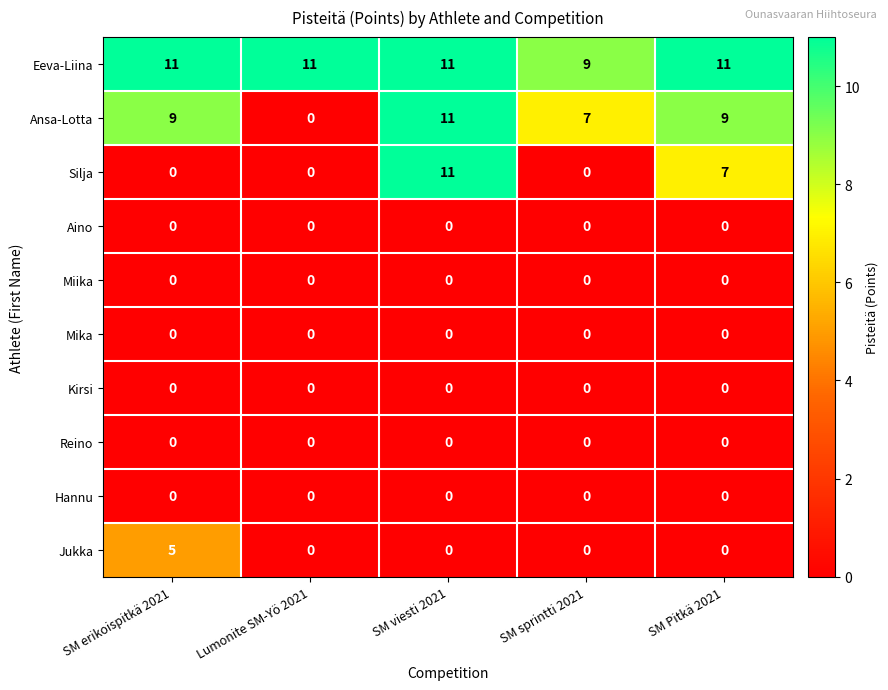

The Jukka series shows 0 at SM sprintti 2021. True or false?

True